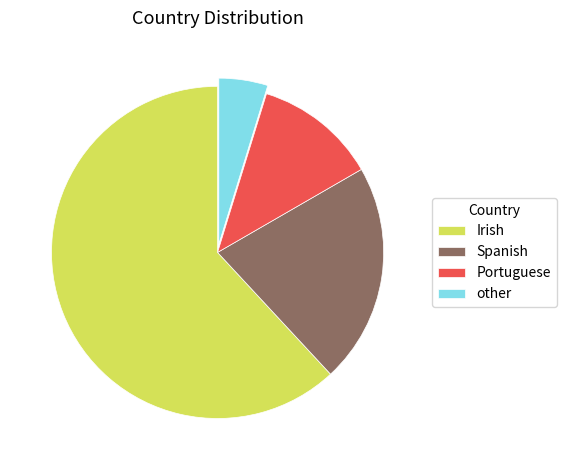

Which slice represents more than half of the pie?

Irish